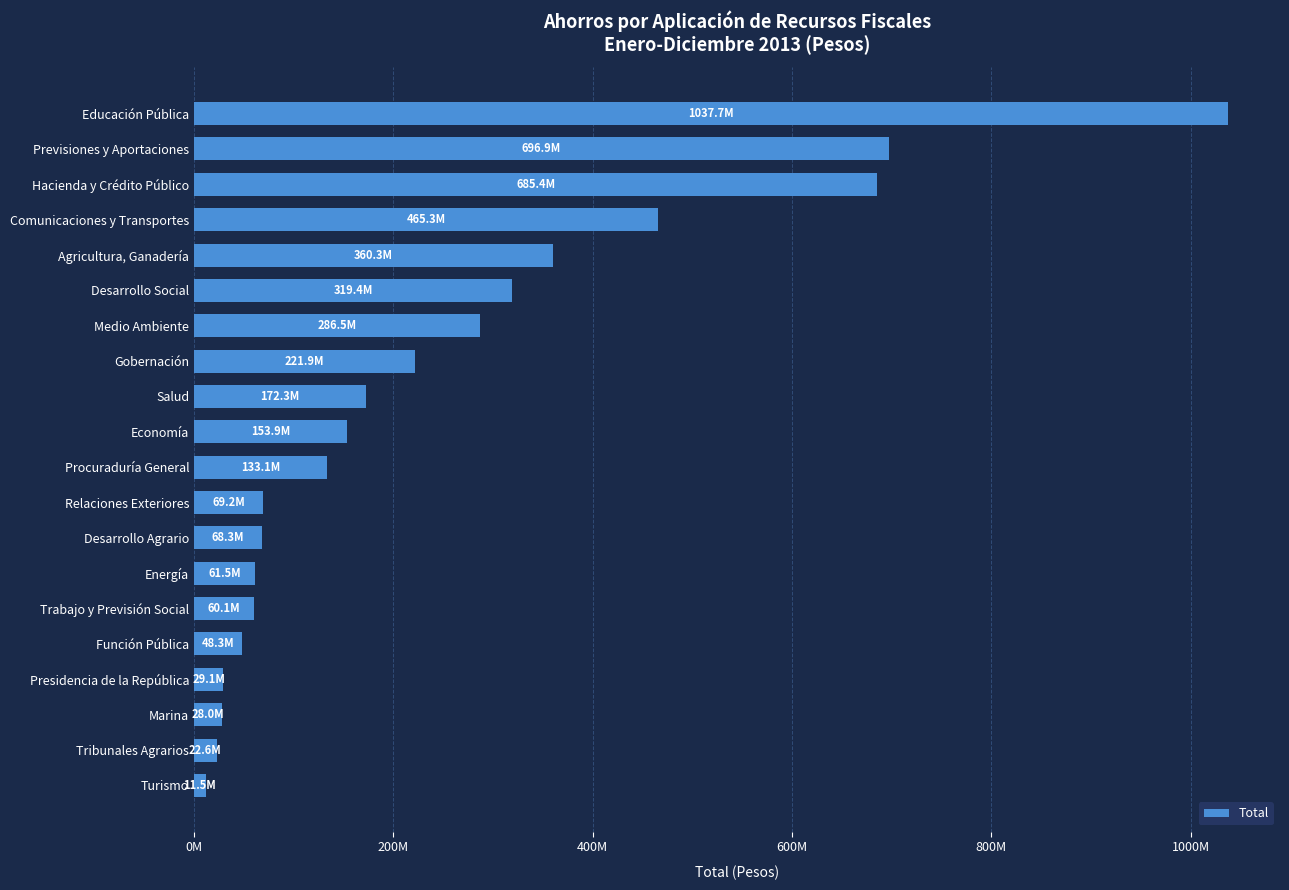

At which label is the value closest to 524601377?

Comunicaciones y Transportes